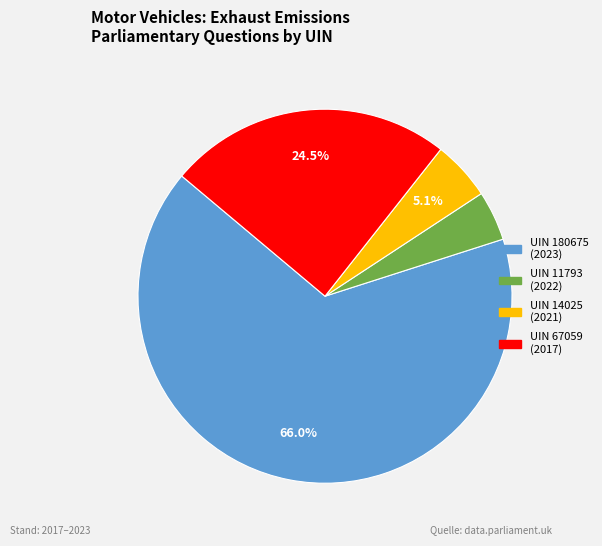

Count the number of slices in the pie.

4